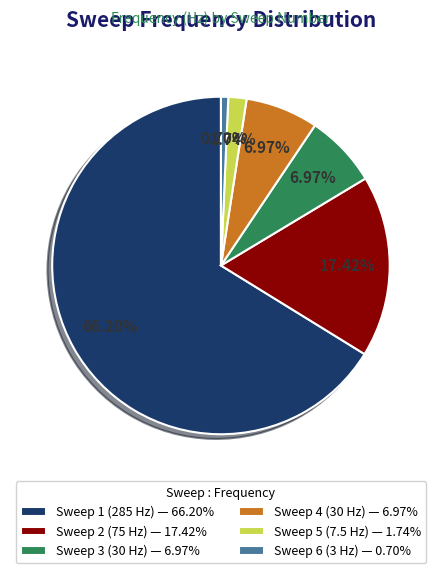

Combined, do Sweep 2 and Sweep 6 account for over 50%?

No